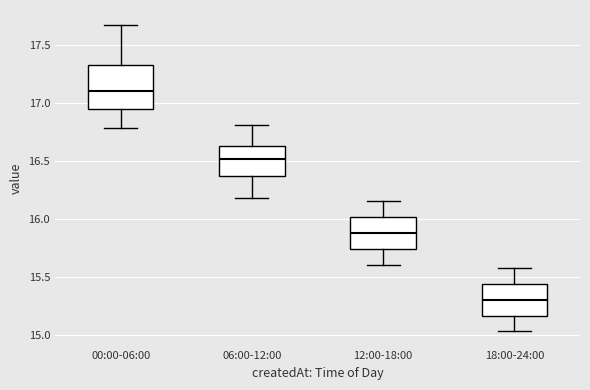

Reading left to right, transcribe this box plot: for each box, give where its median line is, the range the box spans, and where its two whiskers end, as read against the y-axis. The values are not printed on the chart, so give them approximately, as read against the axis.

00:00-06:00: median 17.10, box 16.95 to 17.35, whiskers 16.80 to 17.65
06:00-12:00: median 16.50, box 16.35 to 16.65, whiskers 16.20 to 16.80
12:00-18:00: median 15.90, box 15.75 to 16.00, whiskers 15.60 to 16.15
18:00-24:00: median 15.30, box 15.15 to 15.45, whiskers 15.05 to 15.60